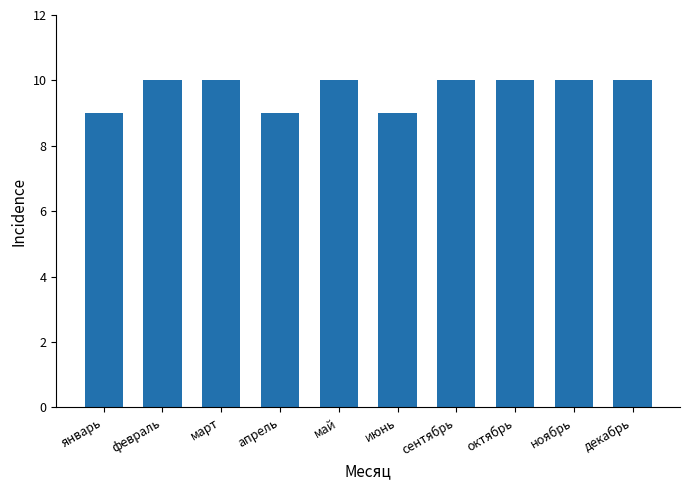

What is the change in value from май to июнь?

-1